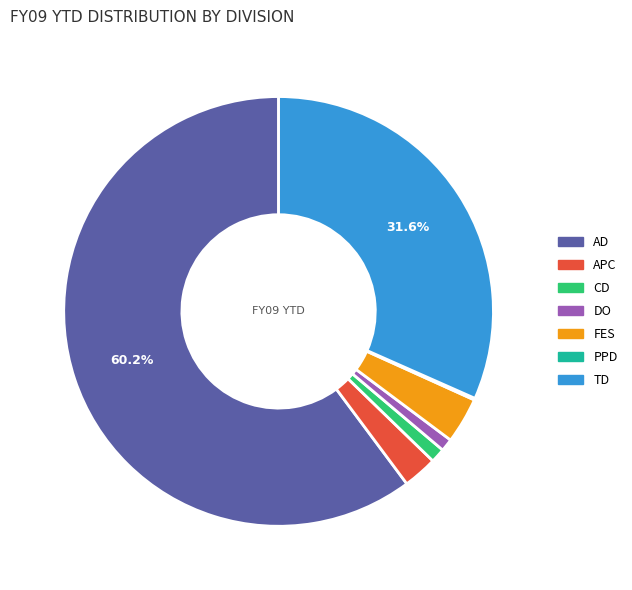

To the nearest percent, what is the difference between the largest and smallest slice percentages?

60%